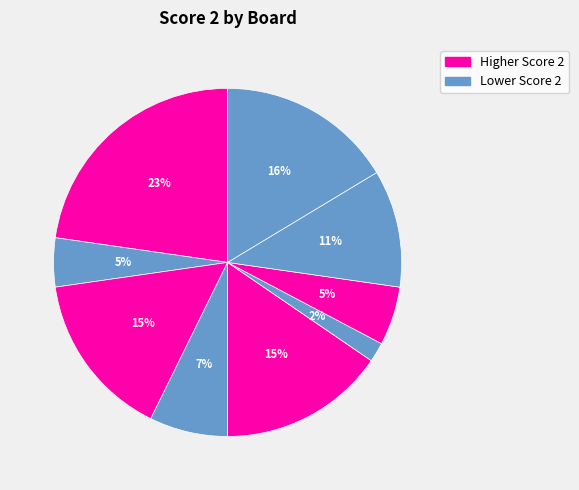

Which category has the smallest portion of the pie?

Board 6